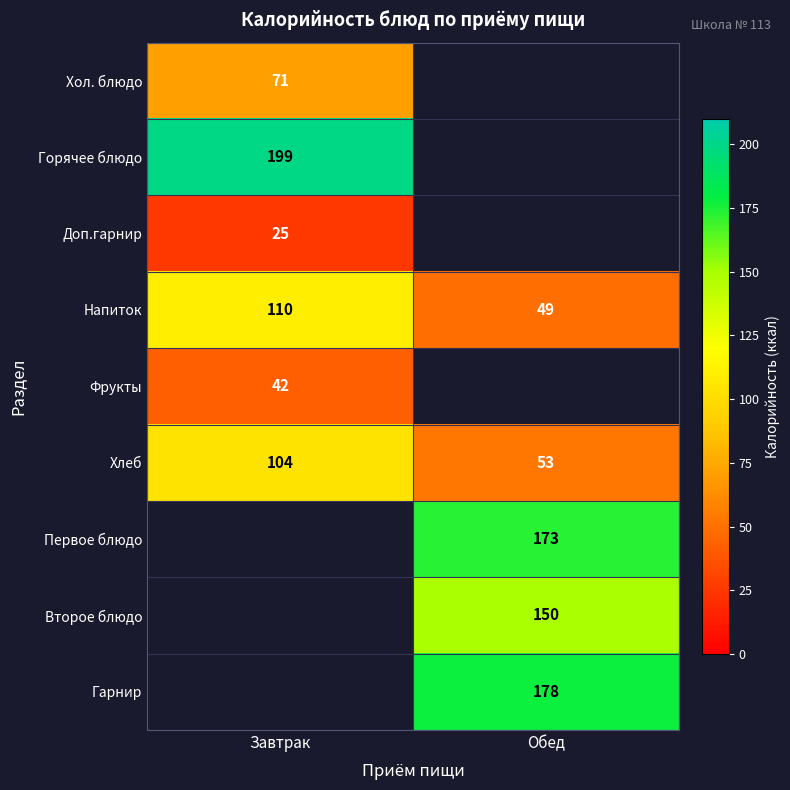

Is the value of Напиток at Обед greater than the value of Горячее блюдо at Завтрак?

No